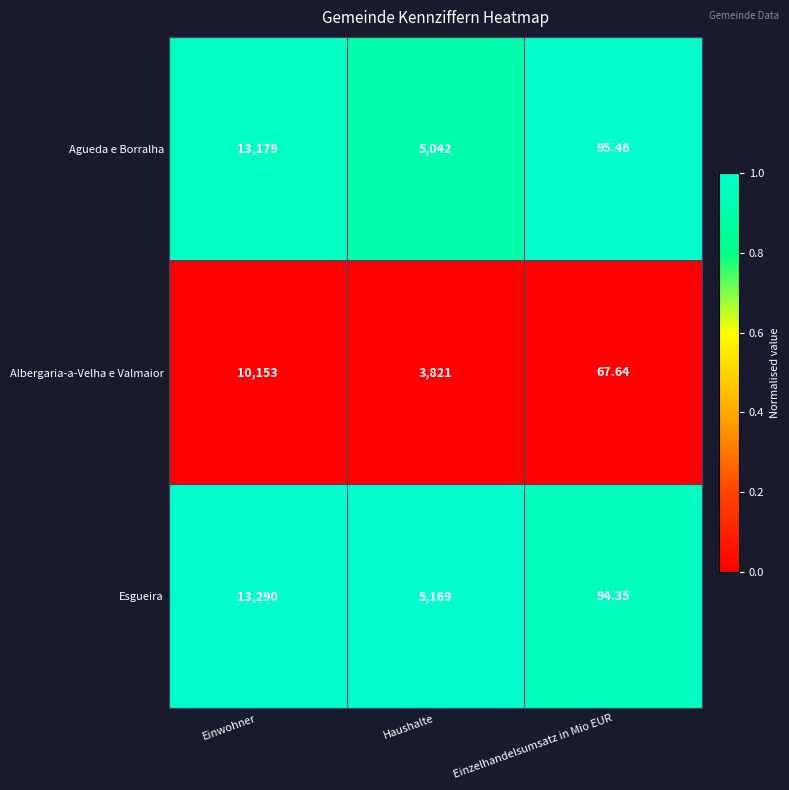

Which series has the widest spread of values?

Esgueira